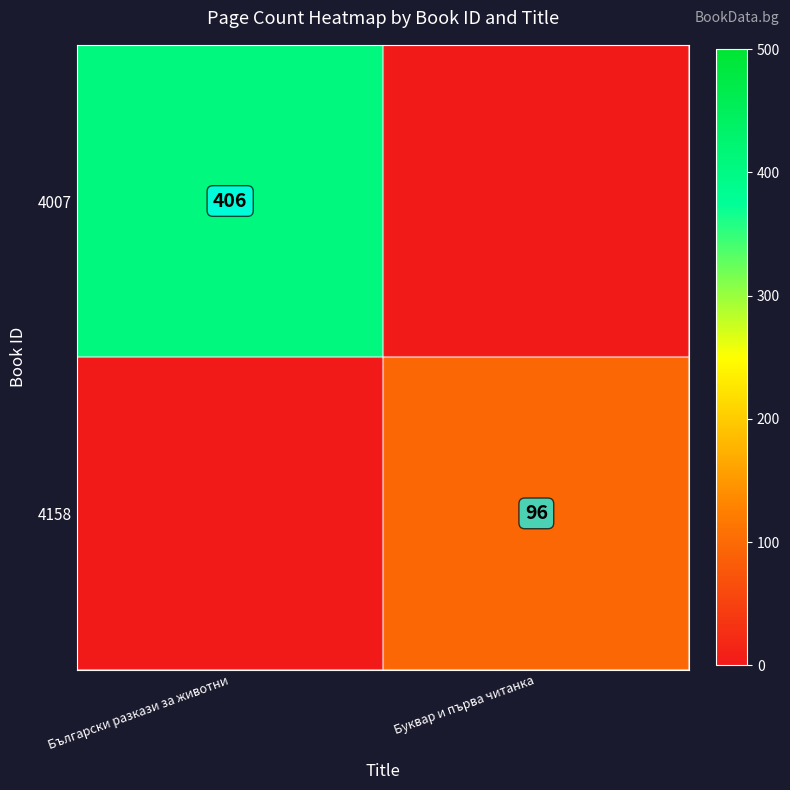

The 4158 series shows 149 at Буквар и първа читанка. True or false?

False